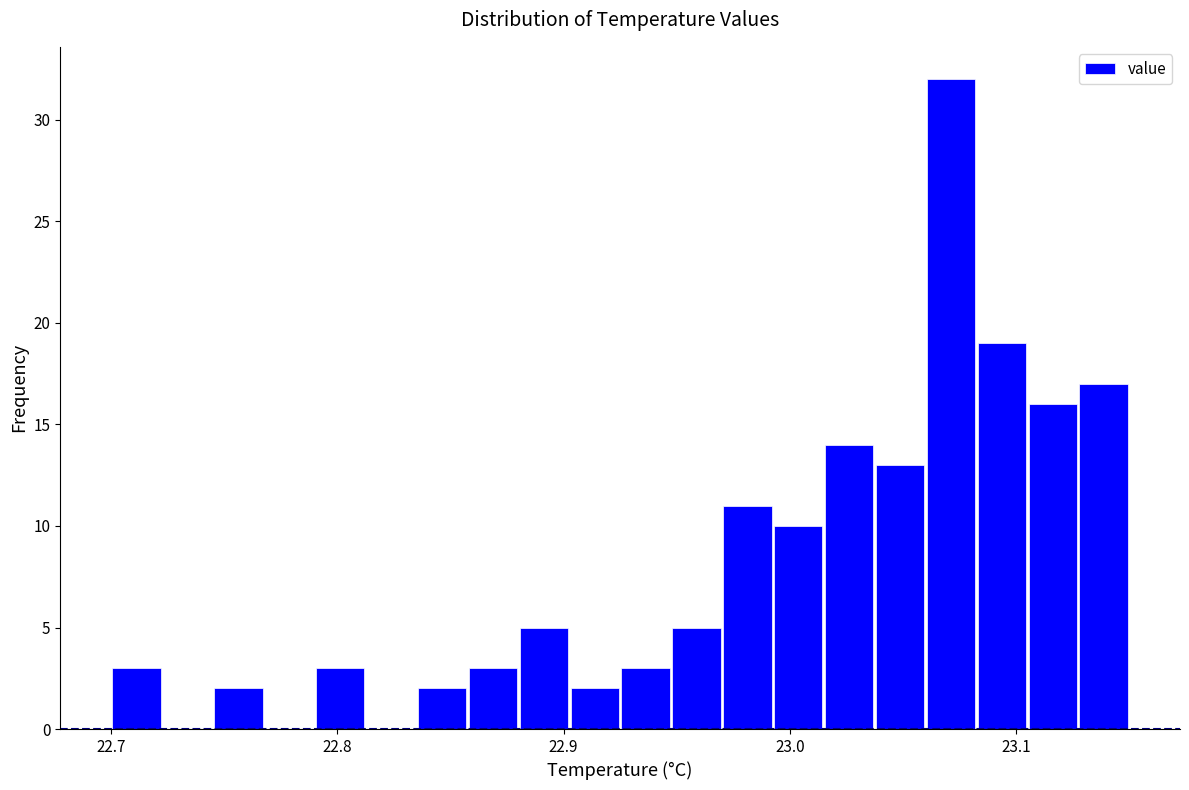

Read against the x-axis, roughly where is the centre of the tallest bar?

23.07